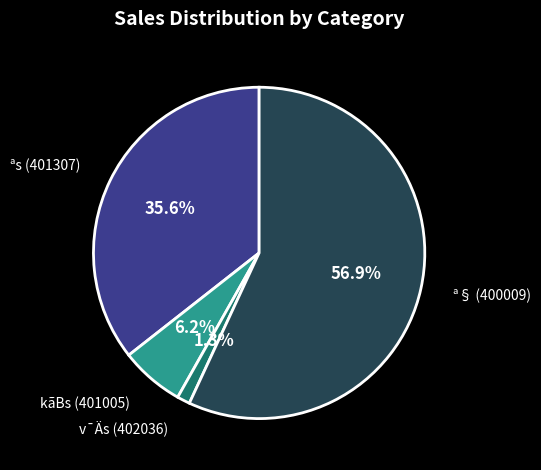

Is there any slice that represents more than half of the pie?

Yes